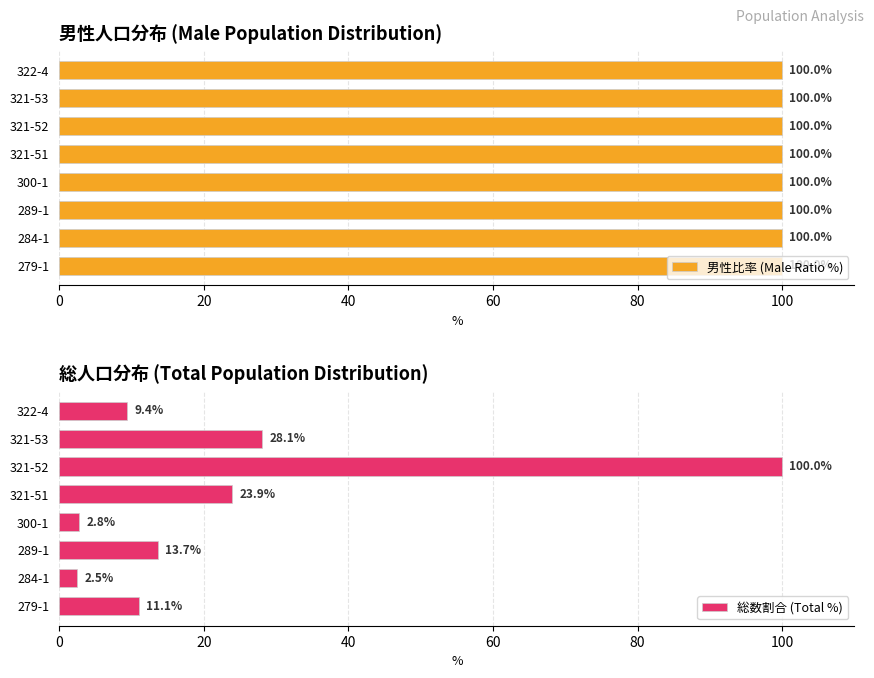

The value of 総数割合 (Total %) at 321-52 is 23.1. True or false?

False